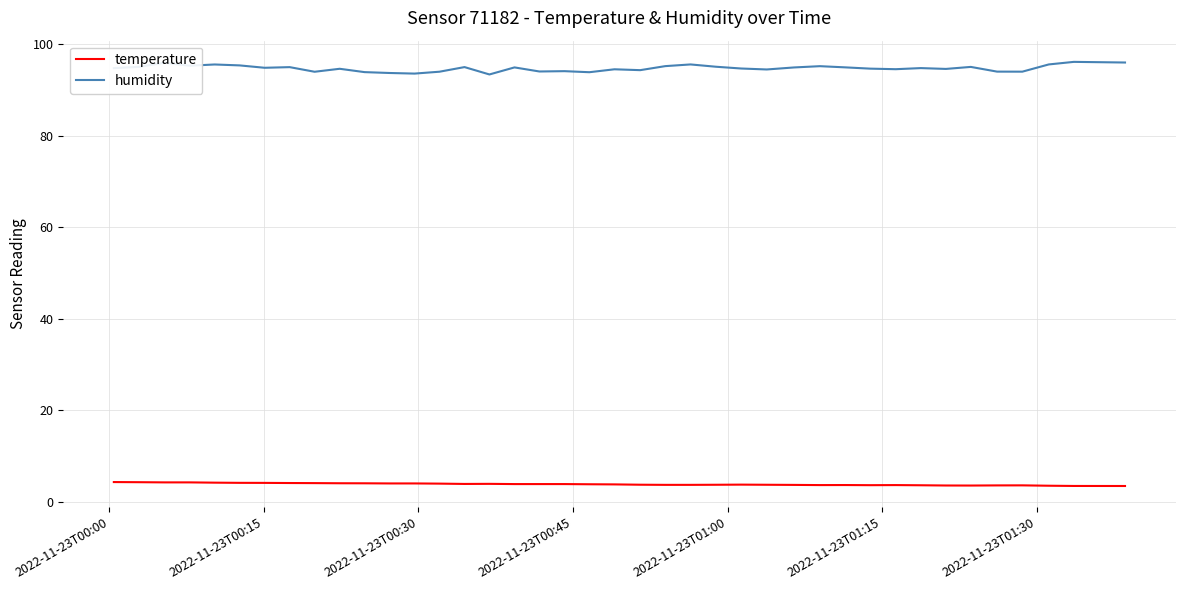

What is the average value of the humidity series?

94.7